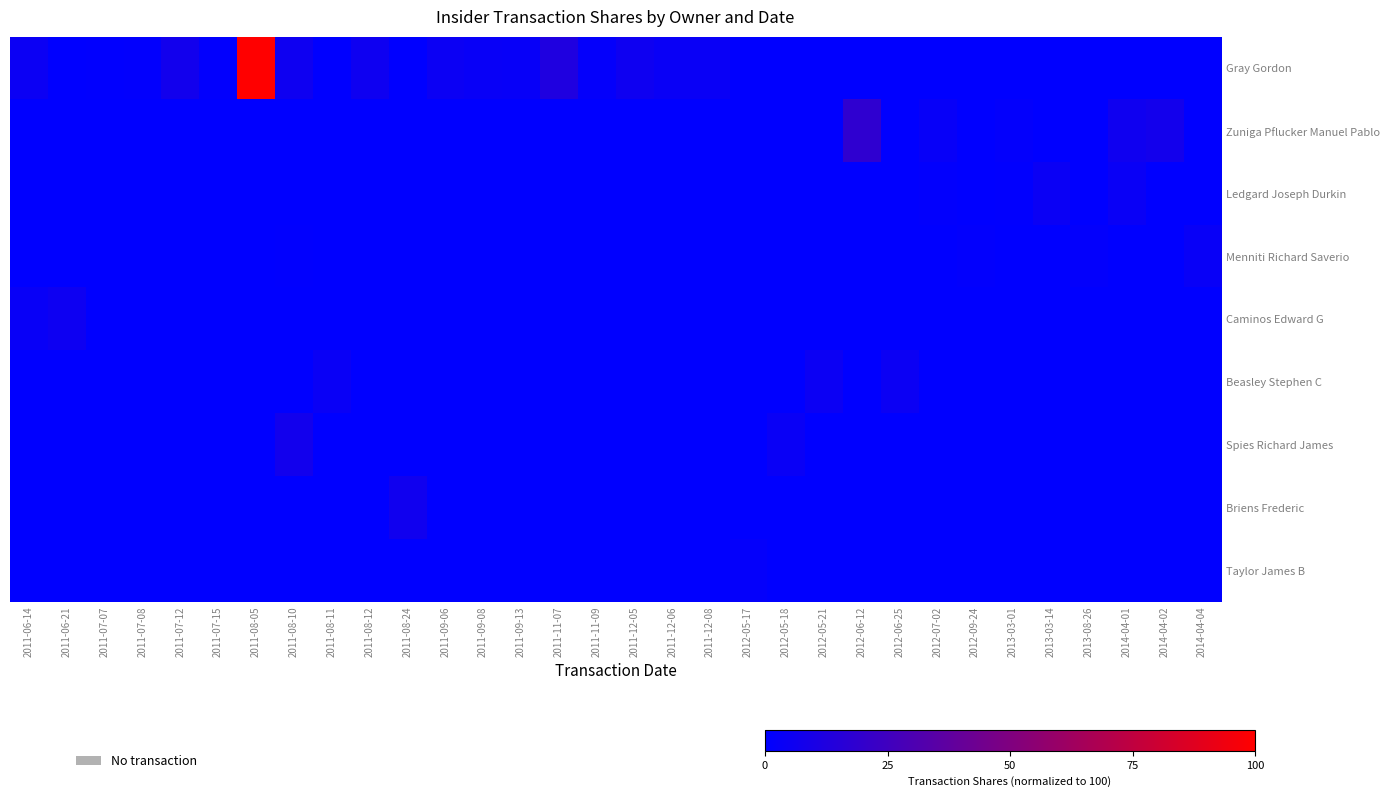

Rank the series by their maximum value, from highest to lowest.

Gray Gordon, Zuniga Pflucker Manuel Pablo, Spies Richard James, Briens Frederic, Caminos Edward G, Beasley Stephen C, Ledgard Joseph Durkin, Menniti Richard Saverio, Taylor James B